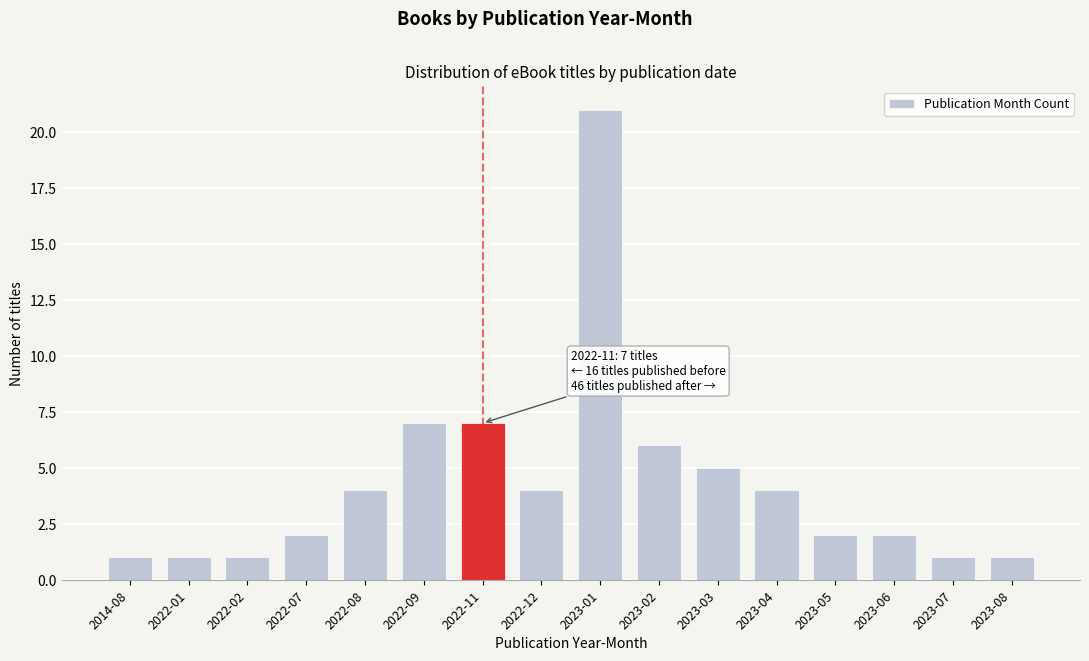

Reading left to right, what are all the values shown in this chart?

2014-08=1	2022-01=1	2022-02=1	2022-07=2	2022-08=4	2022-09=7	2022-11=7	2022-12=4	2023-01=21	2023-02=6	2023-03=5	2023-04=4	2023-05=2	2023-06=2	2023-07=1	2023-08=1